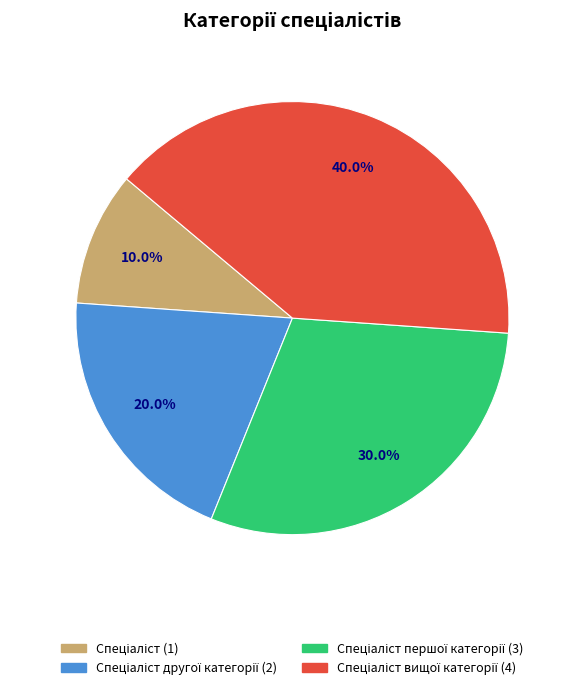

Is there a majority slice in this chart?

No